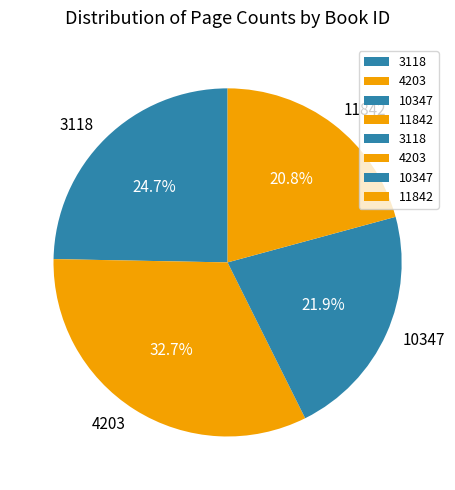

To the nearest percent, what is the combined percentage of 11842 and 3118?

45%